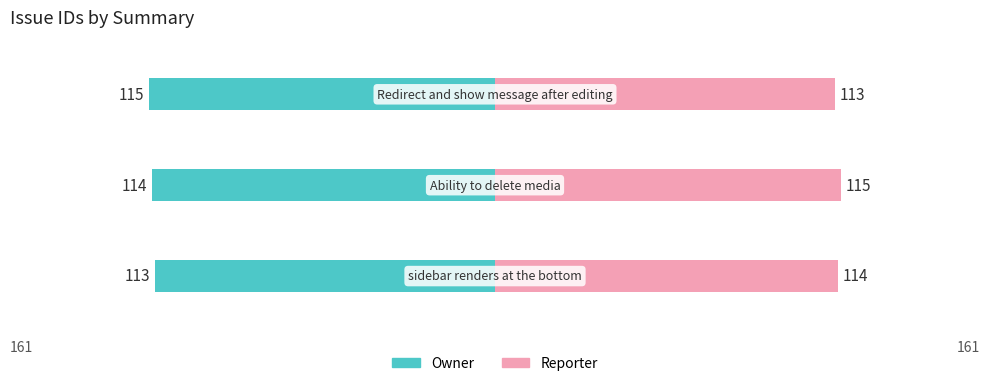

What is the value of the Owner bar at the 3rd from the left?

-115